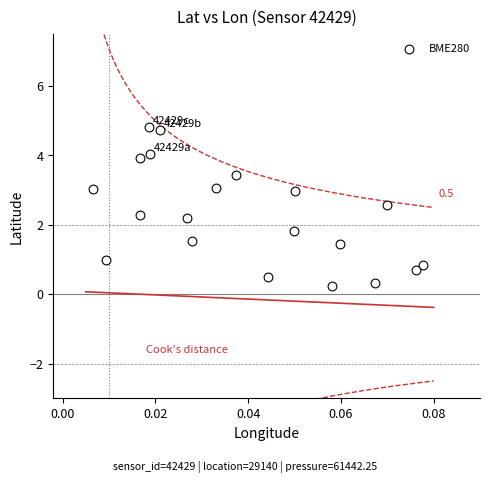

What is the range of Y values (max minus min)?

4.6